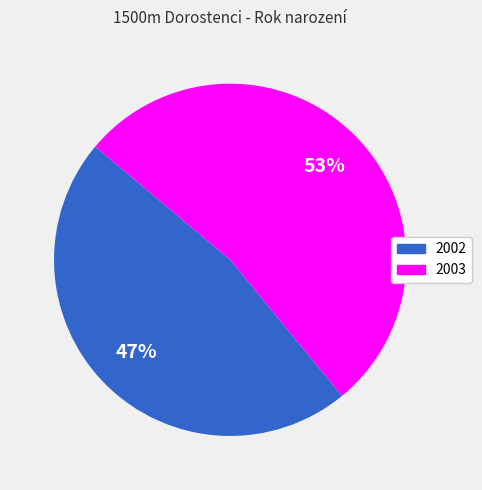

Which slice is the largest?

2003